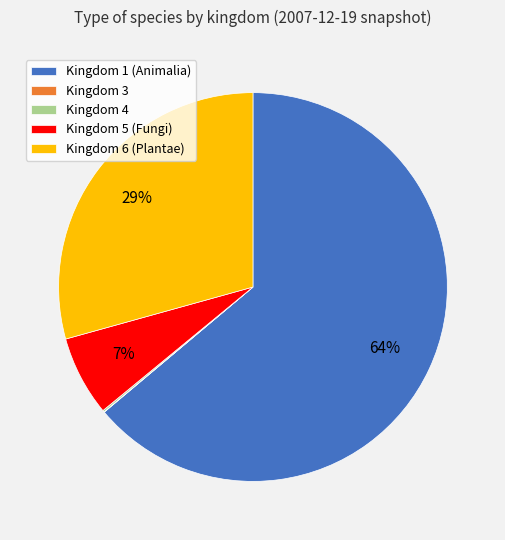

To the nearest percent, what is the combined percentage of Kingdom 1 (Animalia) and Kingdom 5 (Fungi)?

71%